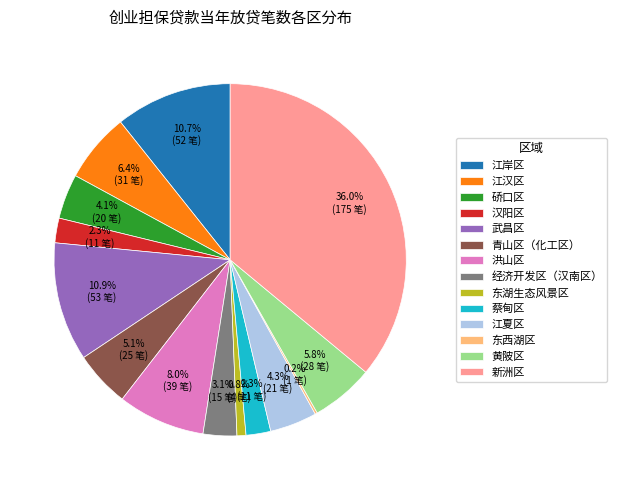

Between 经济开发区（汉南区） and 硚口区, which is larger?

硚口区